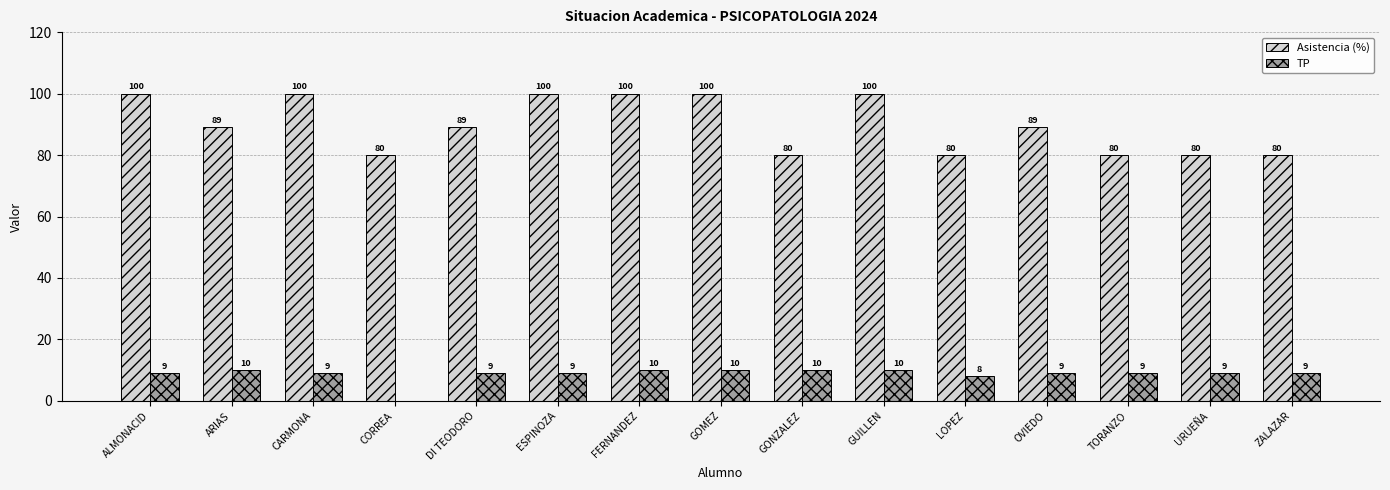

True or false: Asistencia (%) has a value of 100 at ALMONACID.

True